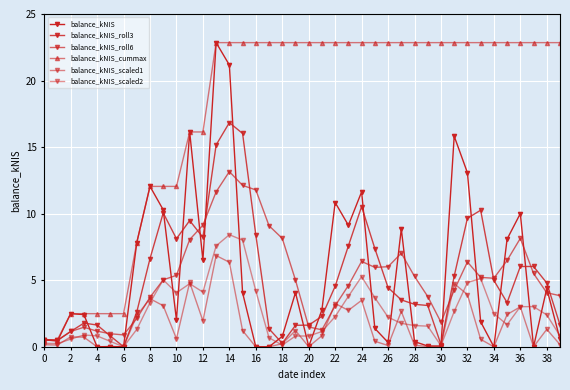

Which series has the widest spread of values?

balance_kNIS